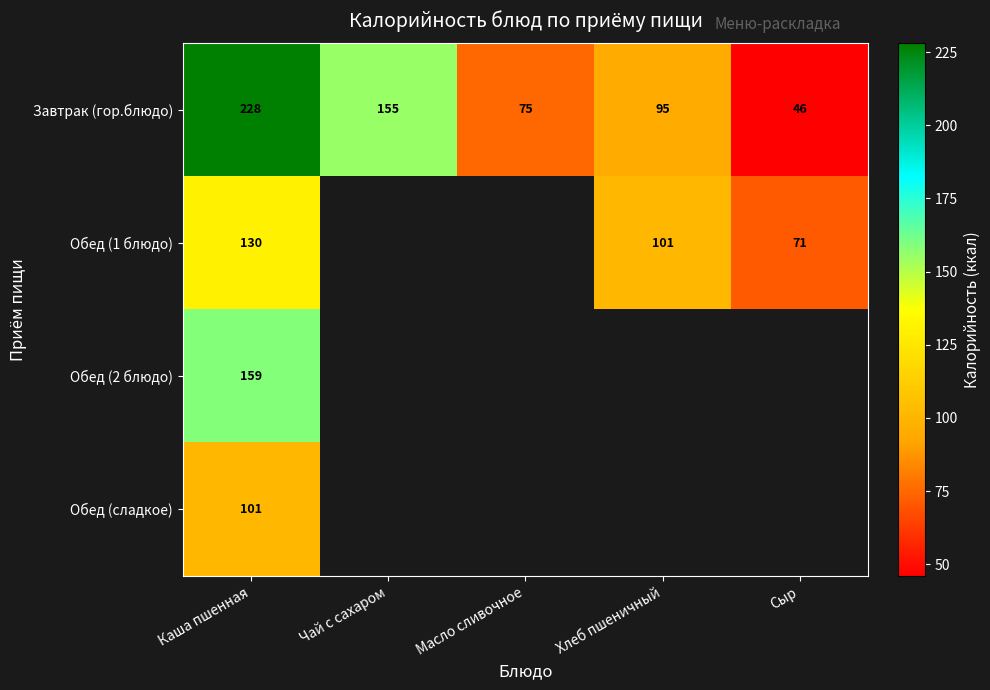

Is it true that Обед (1 блюдо) equals 130 at Каша пшенная?

True